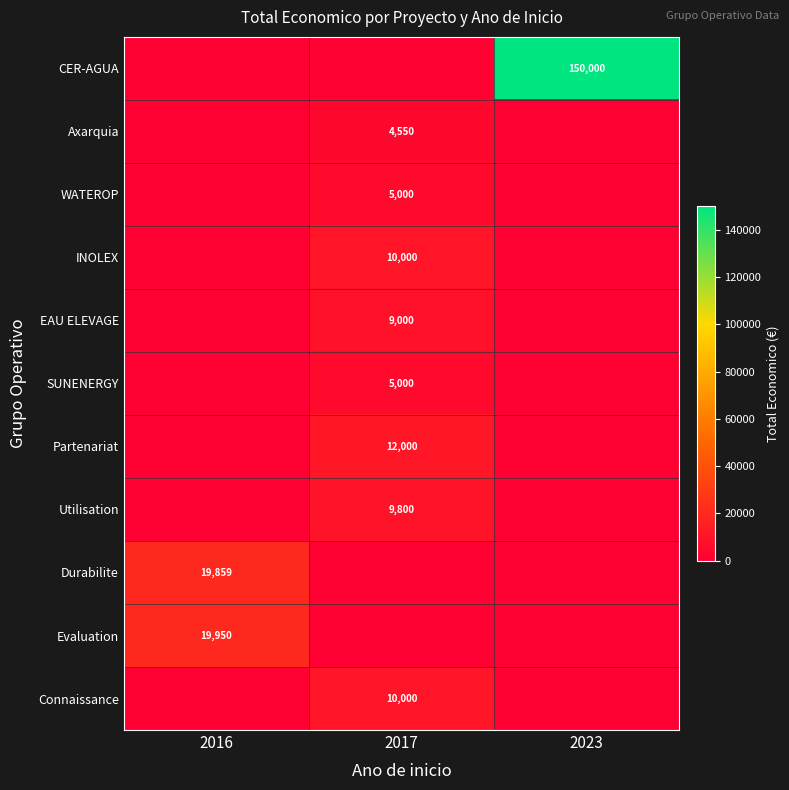

What is the smallest value displayed?

500